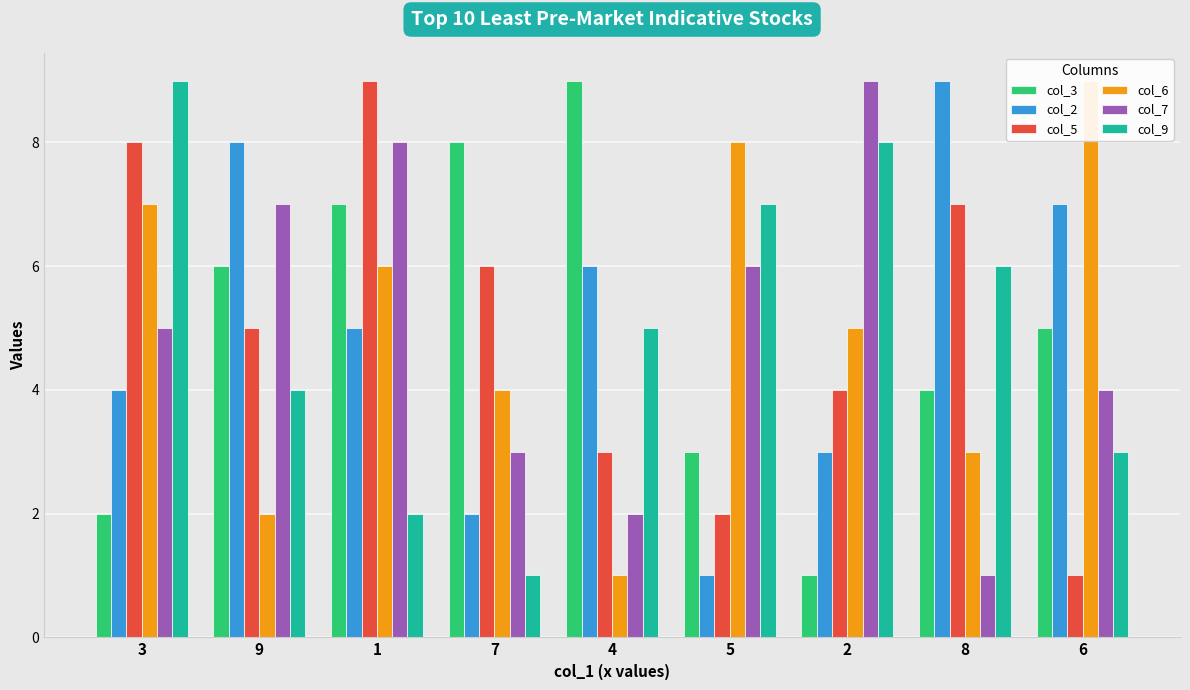

Is it true that col_6 equals 3 at 6?

False